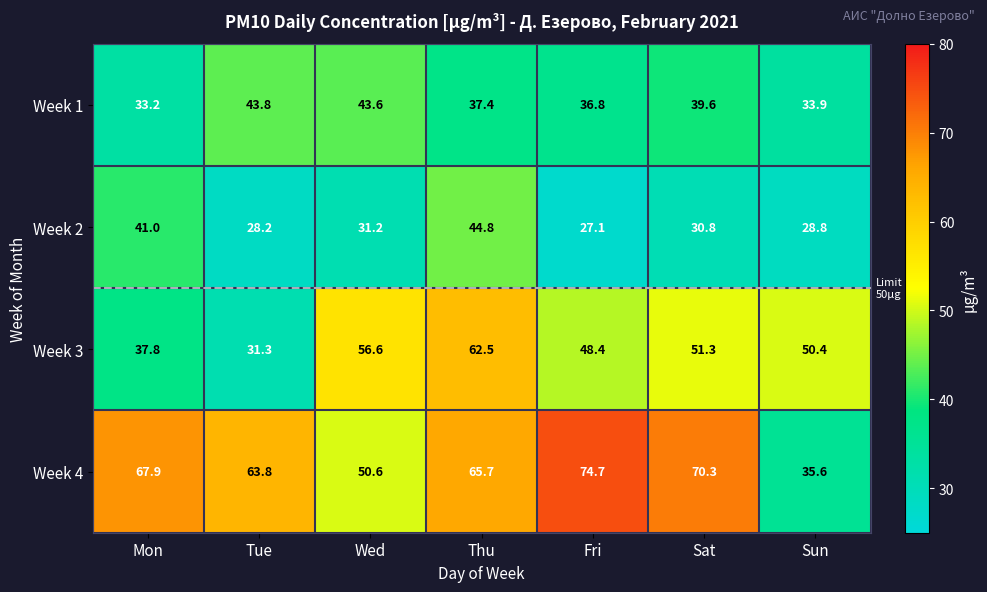

At Sat, list the series in order from largest to smallest.

Week 4, Week 3, Week 1, Week 2